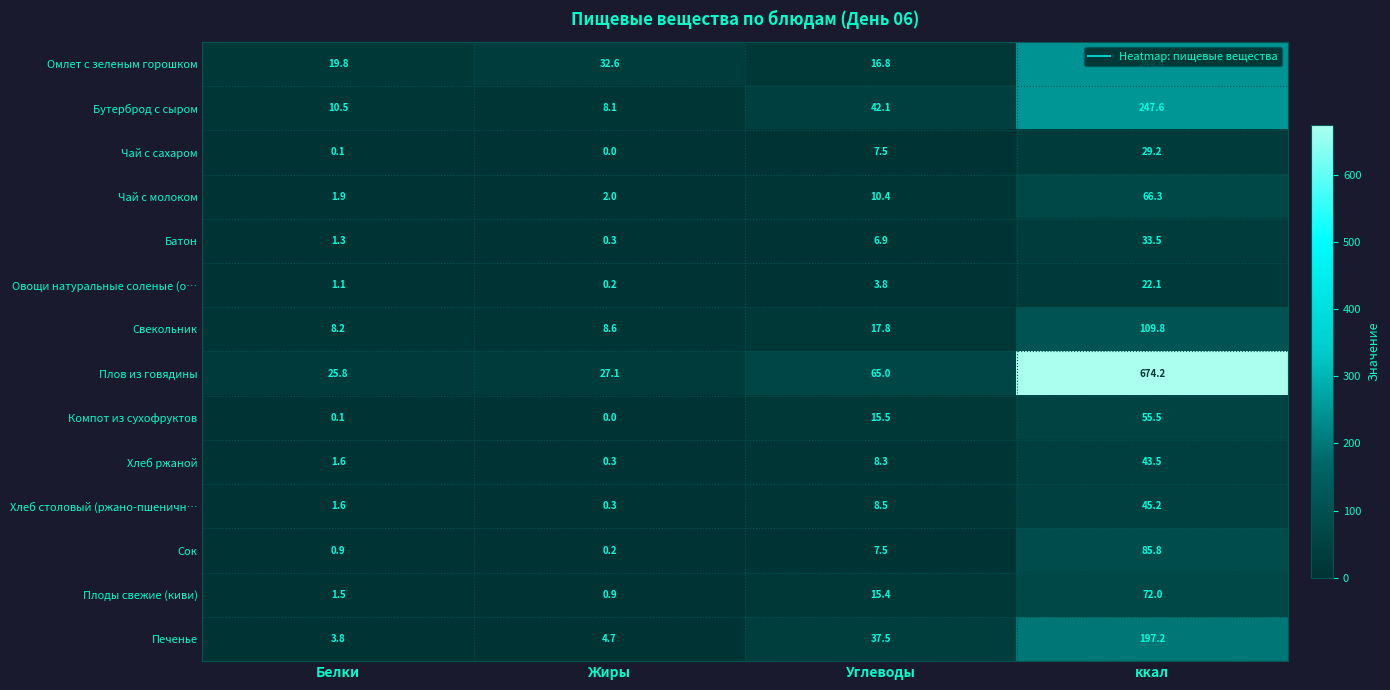

Which category has the lowest value across all series?

Жиры